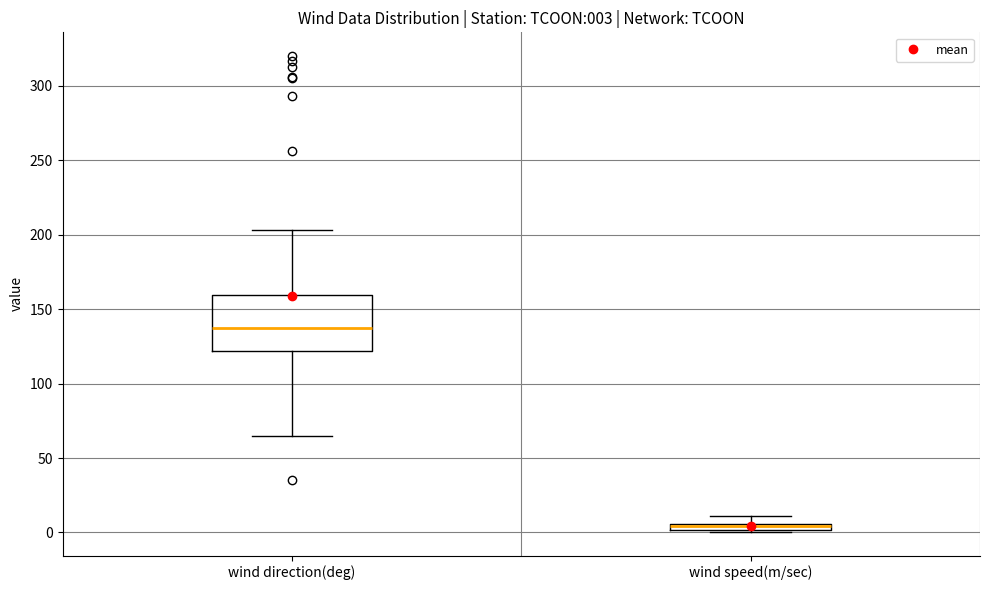

Comparing the boxes themselves (not the whiskers), which one is the tallest?

wind direction(deg)